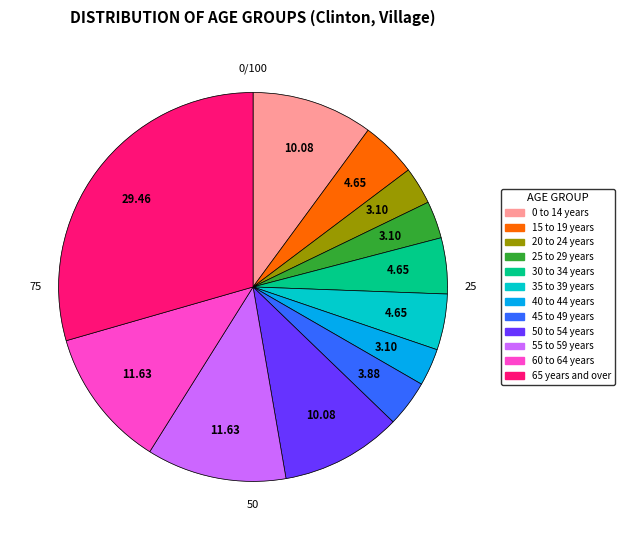

To the nearest percent, what is the combined percentage of 0 to 14 years and 20 to 24 years?

13%